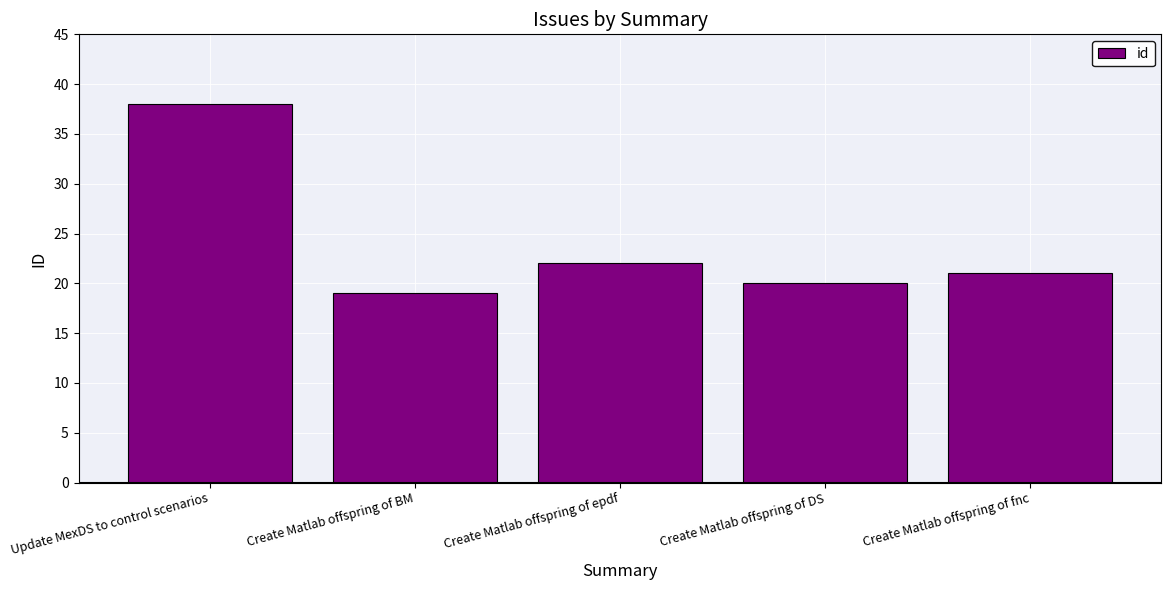

Are the bars grouped side by side (vs. stacked)?

No